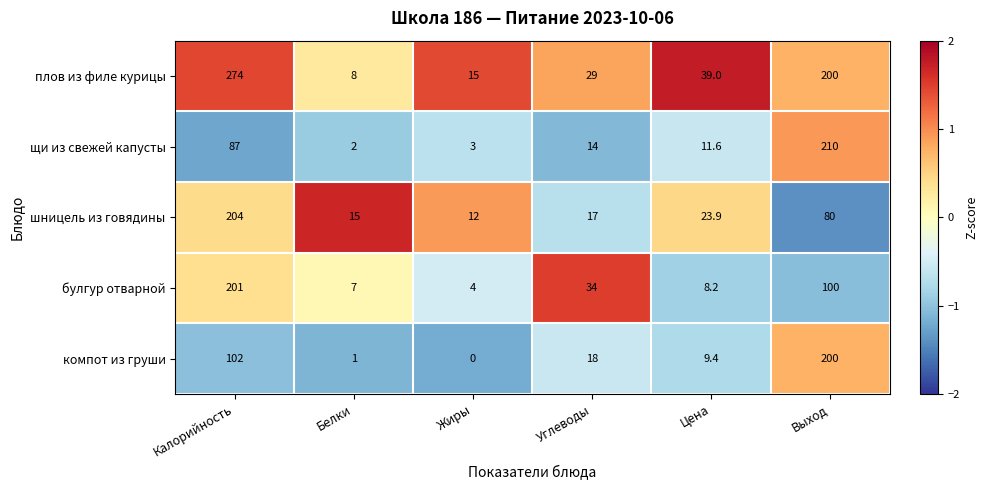

How many data points does each series have?

6